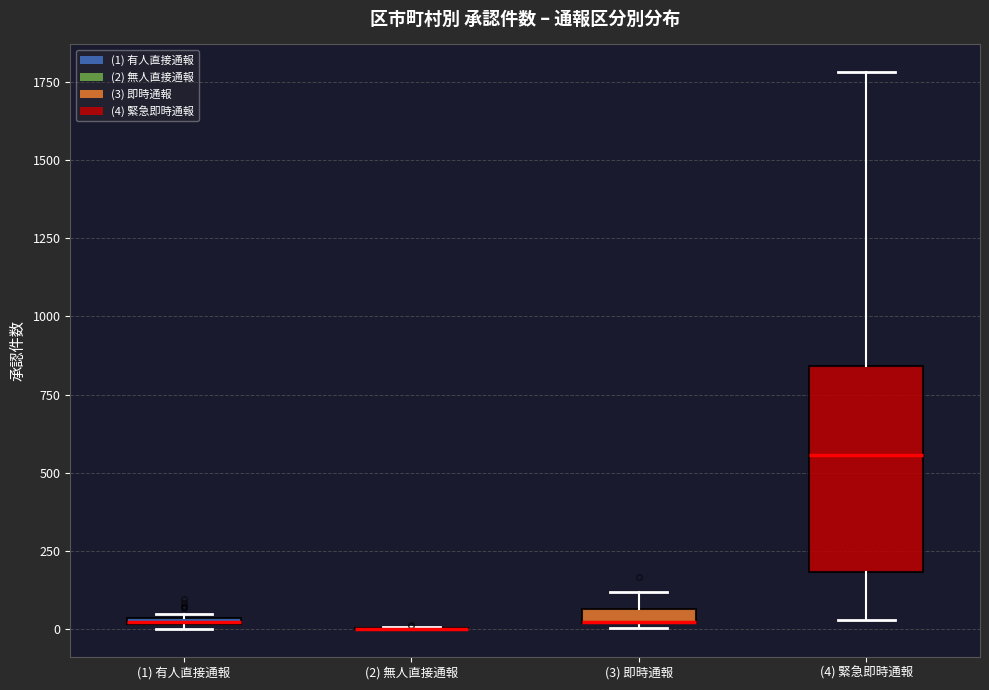

Comparing the boxes themselves (not the whiskers), which one is the tallest?

(4) 緊急即時通報